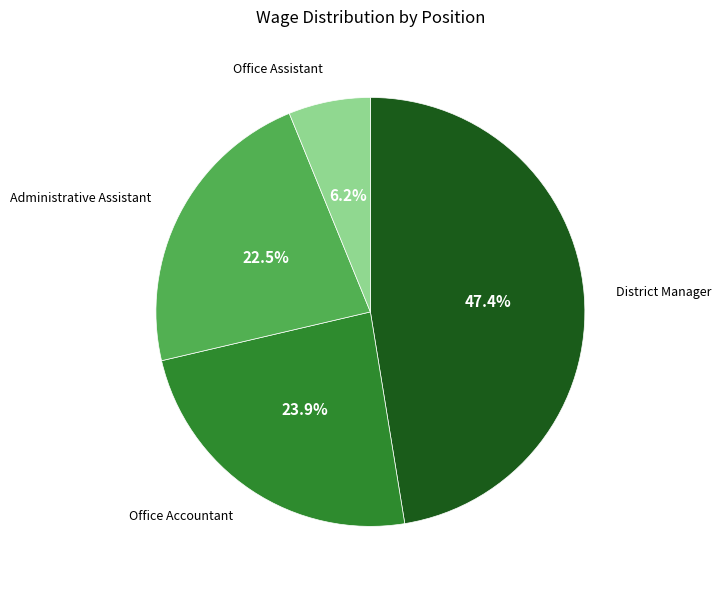

Does any single category account for the majority?

No